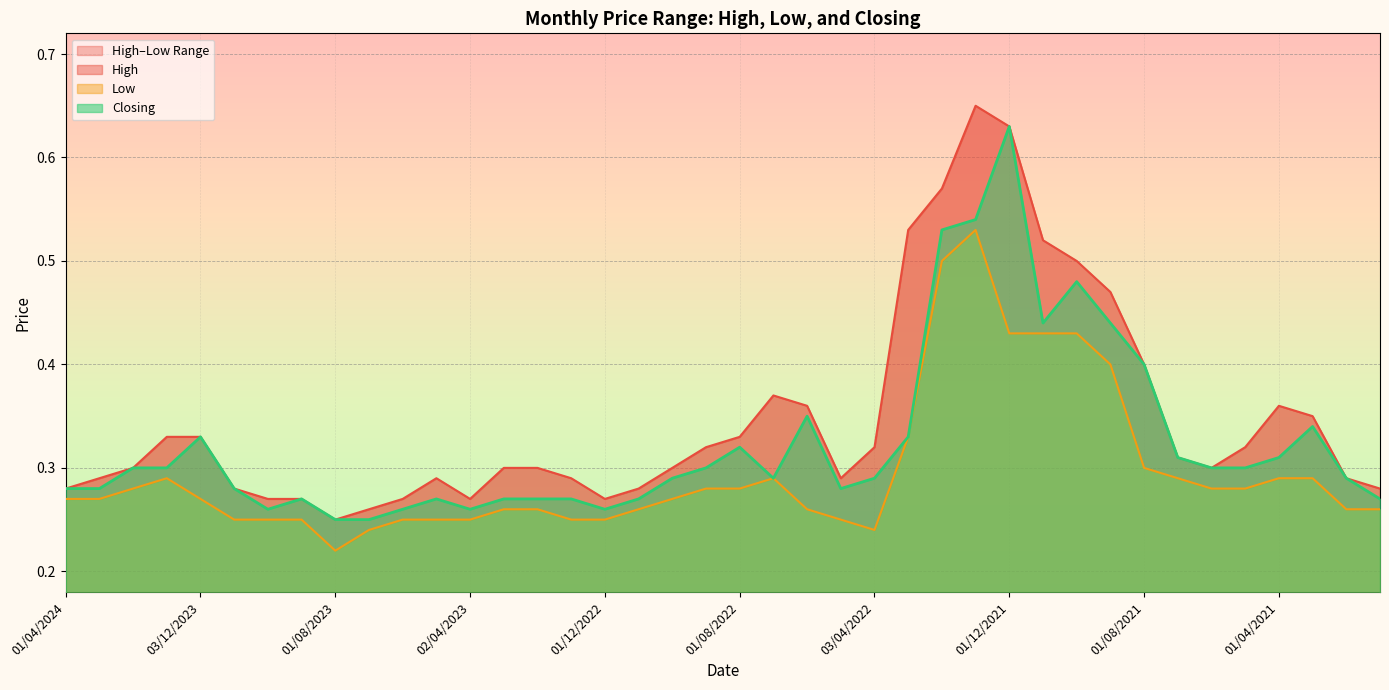

List the labels in order of Closing value, smallest first.

01/08/2023, 02/07/2023, 01/10/2023, 04/06/2023, 02/04/2023, 01/12/2022, 03/09/2023, 01/05/2023, 01/03/2023, 01/02/2023, 02/01/2023, 01/11/2022, 03/01/2021, 01/04/2024, 03/03/2024, 01/11/2023, 08/05/2022, 02/10/2022, 03/07/2022, 03/04/2022, 01/02/2021, 01/02/2024, 02/01/2024, 01/09/2022, 01/06/2021, 02/05/2021, 01/07/2021, 01/04/2021, 01/08/2022, 03/12/2023, 01/03/2022, 01/03/2021, 01/06/2022, 01/08/2021, 01/11/2021, 01/09/2021, 03/10/2021, 01/02/2022, 02/01/2022, 01/12/2021